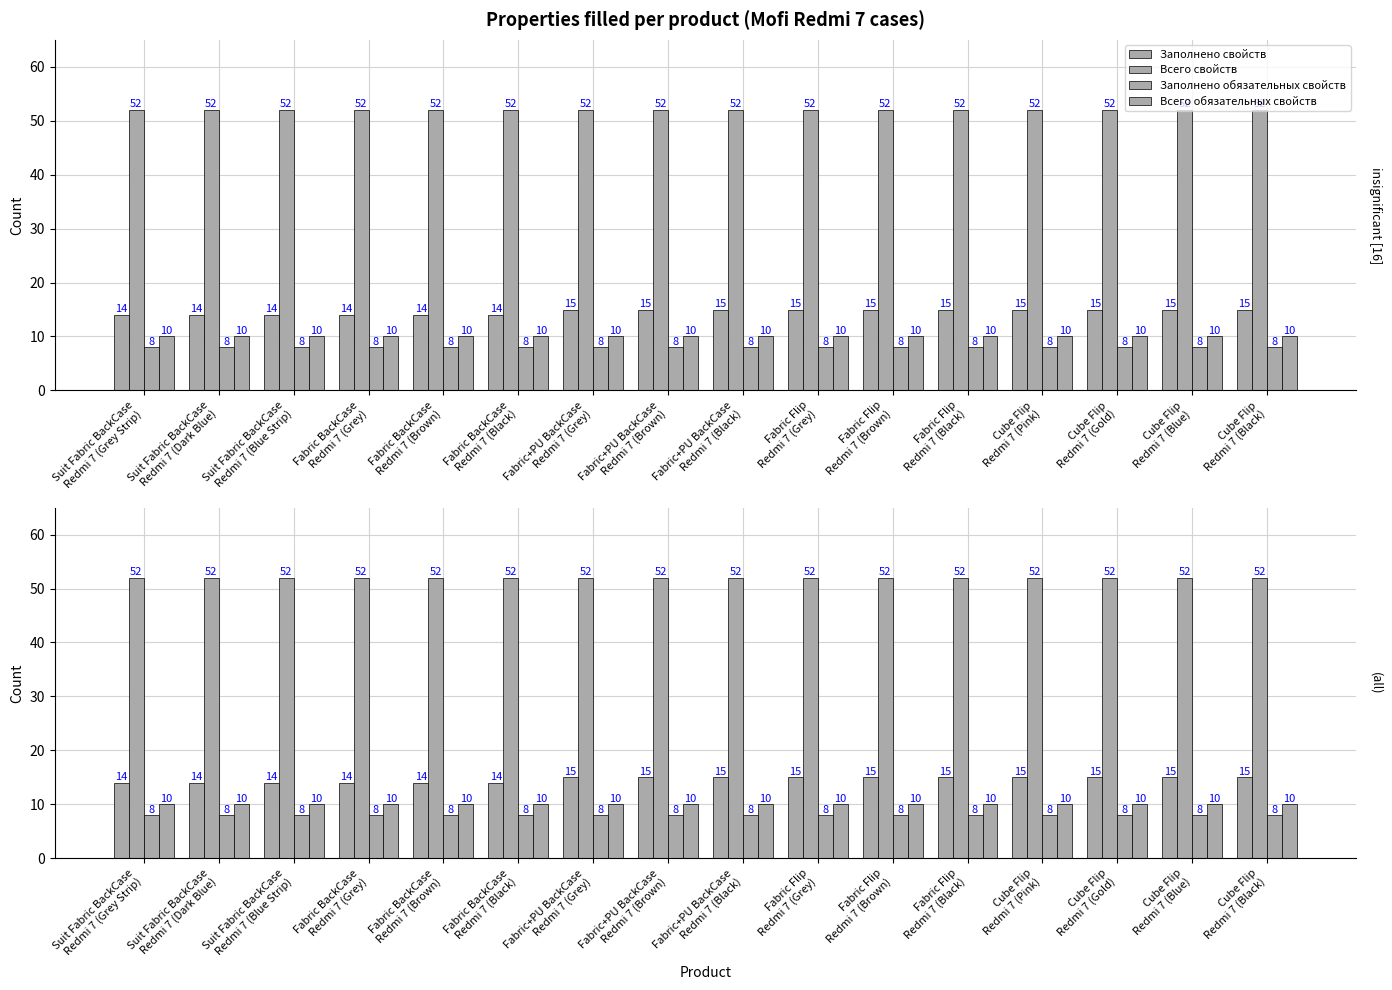

What are all the series names shown in the legend?

Заполнено свойств, Всего свойств, Заполнено обязательных свойств, Всего обязательных свойств